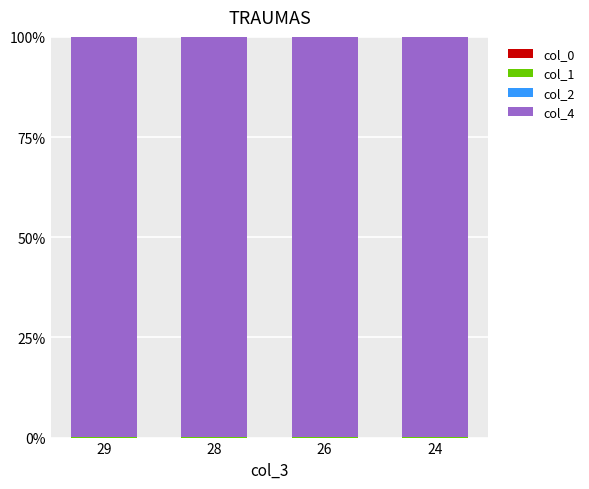

How many data points does each series have?

4